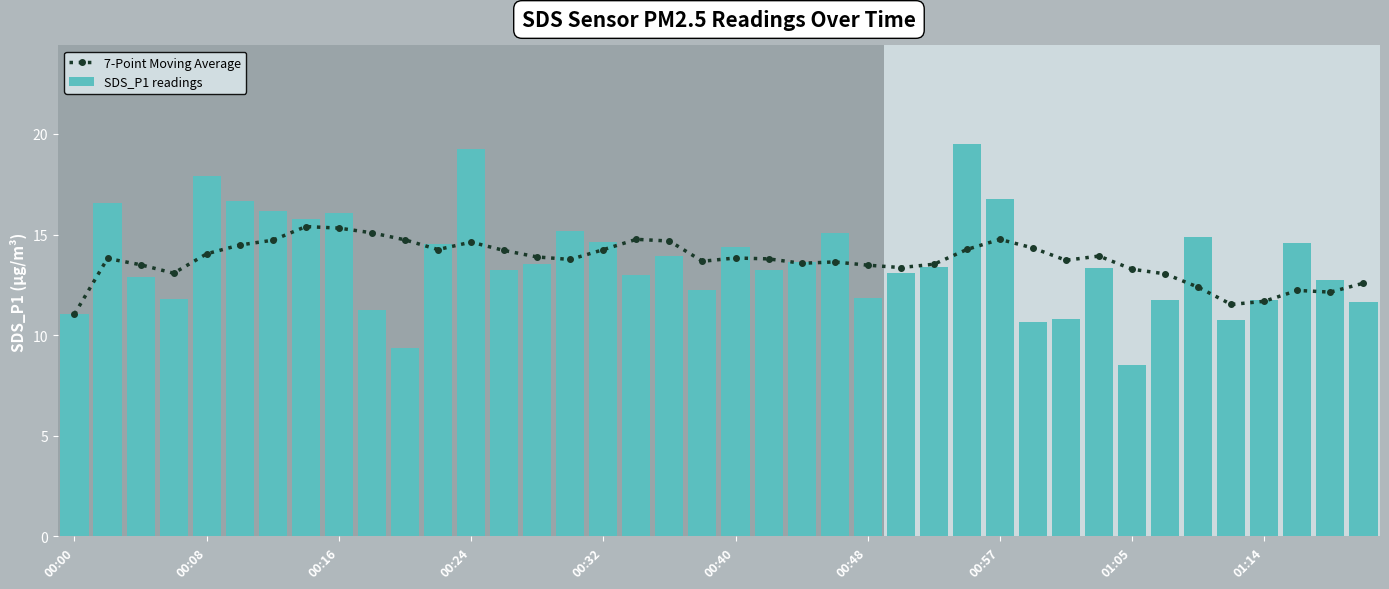

What are all the series names shown in the legend?

7-Point Moving Average, SDS_P1 readings